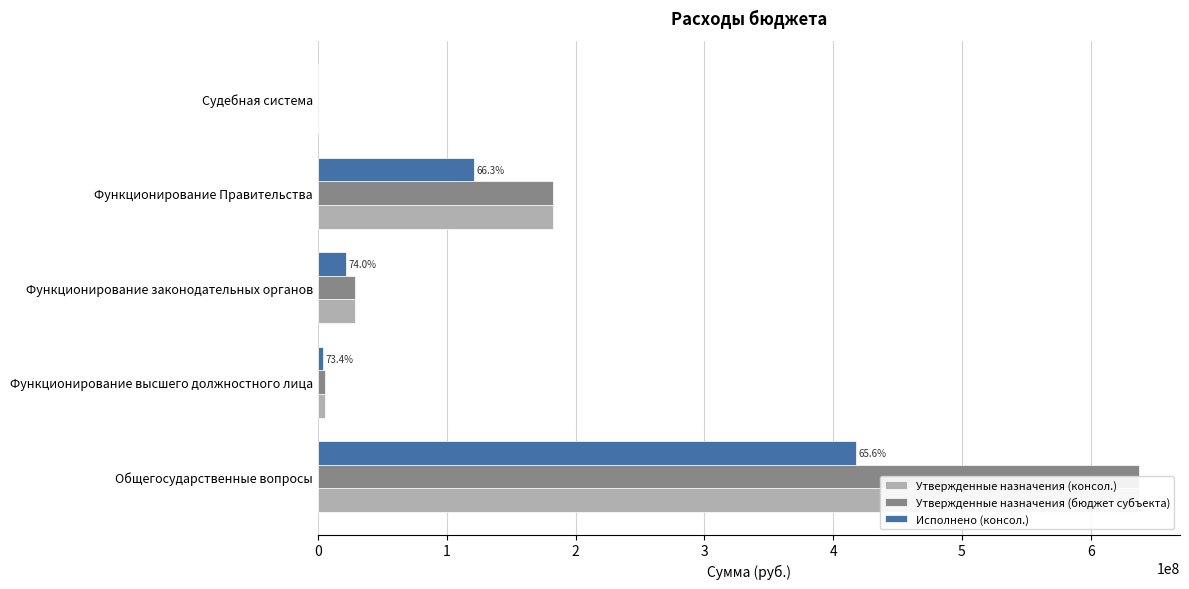

Reading left to right, extract all data points from this chart.

Утвержденные назначения (консол.): 637470739.0	5421980.0	29078946.0	182775296.0	97400.0
Утвержденные назначения (бюджет субъекта): 637470739.0	5421980.0	29078946.0	182775296.0	97400.0
Исполнено (консол.): 417883912.5	3981424.2	21510998.4	121147259.2	0.0